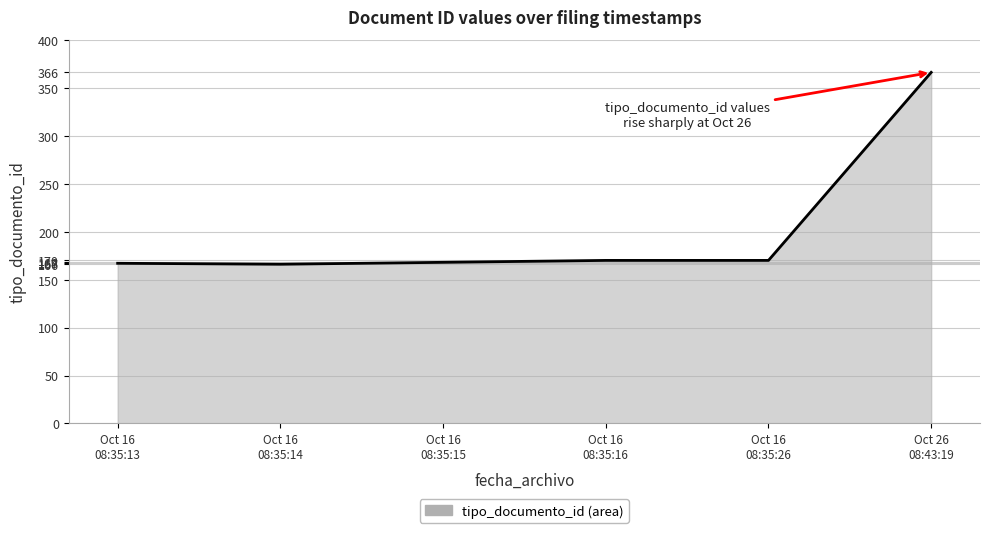

Is it true that the value at Oct 16
08:35:15 is 168?

True